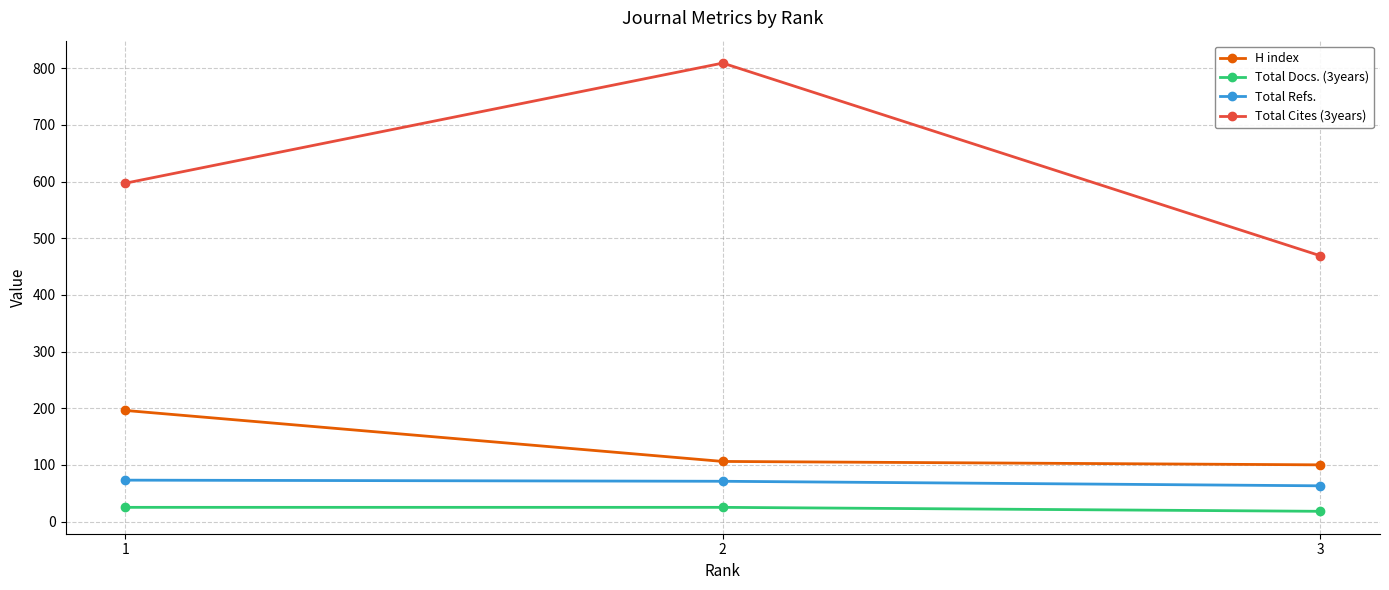

Which series has the largest total across all categories?

Total Cites (3years)